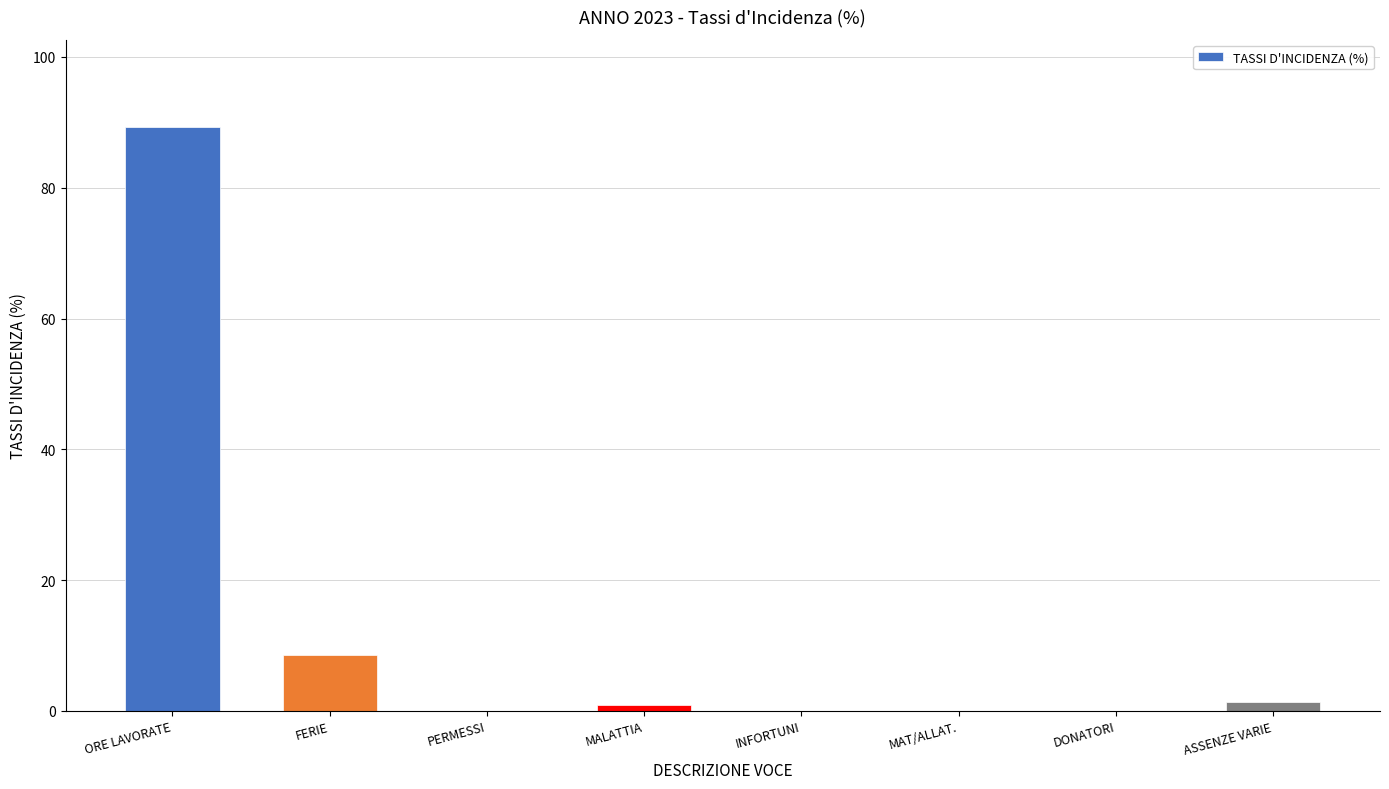

The value at MALATTIA is 0.9. True or false?

True